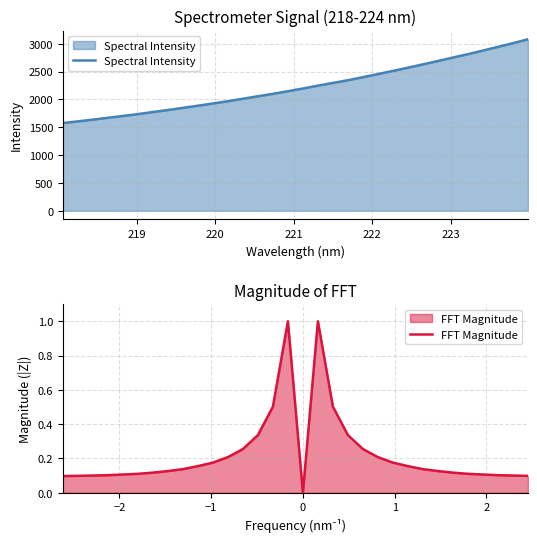

At how many categories does at least one series exceed 49?

32